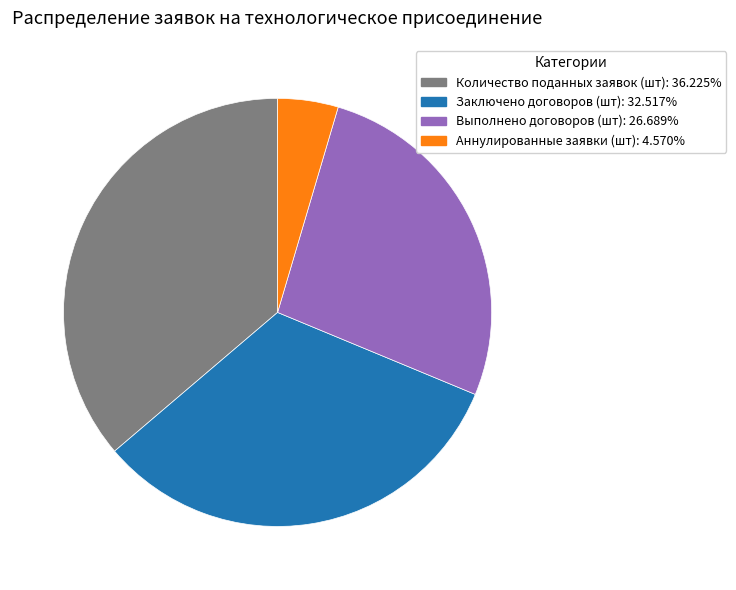

Is Заключено договоров (шт) the majority of the pie?

No